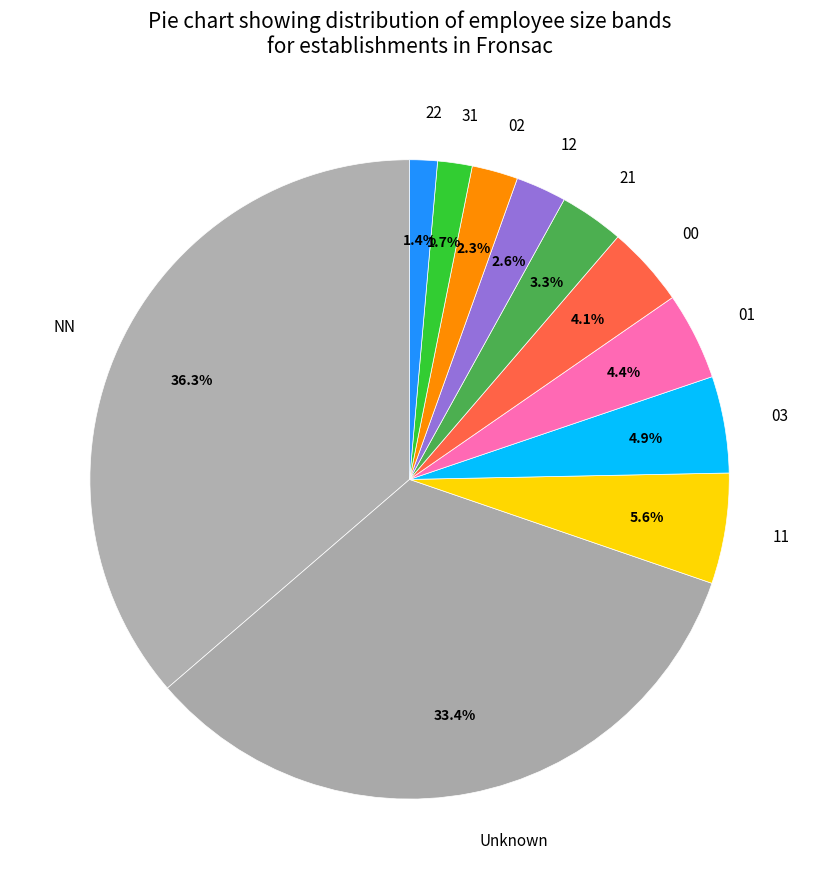

Which category has the biggest portion of the pie?

NN